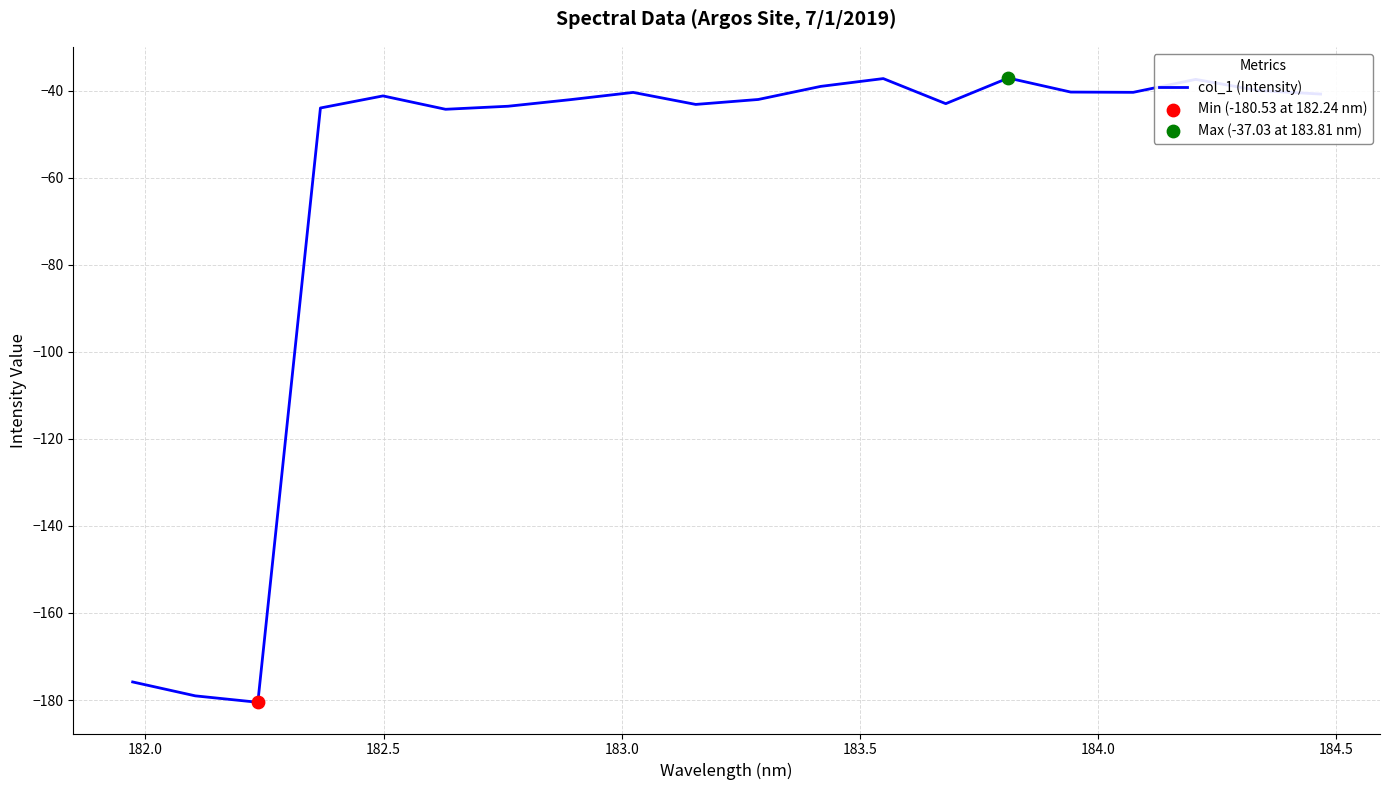

What is the difference between the maximum and minimum values?

143.5